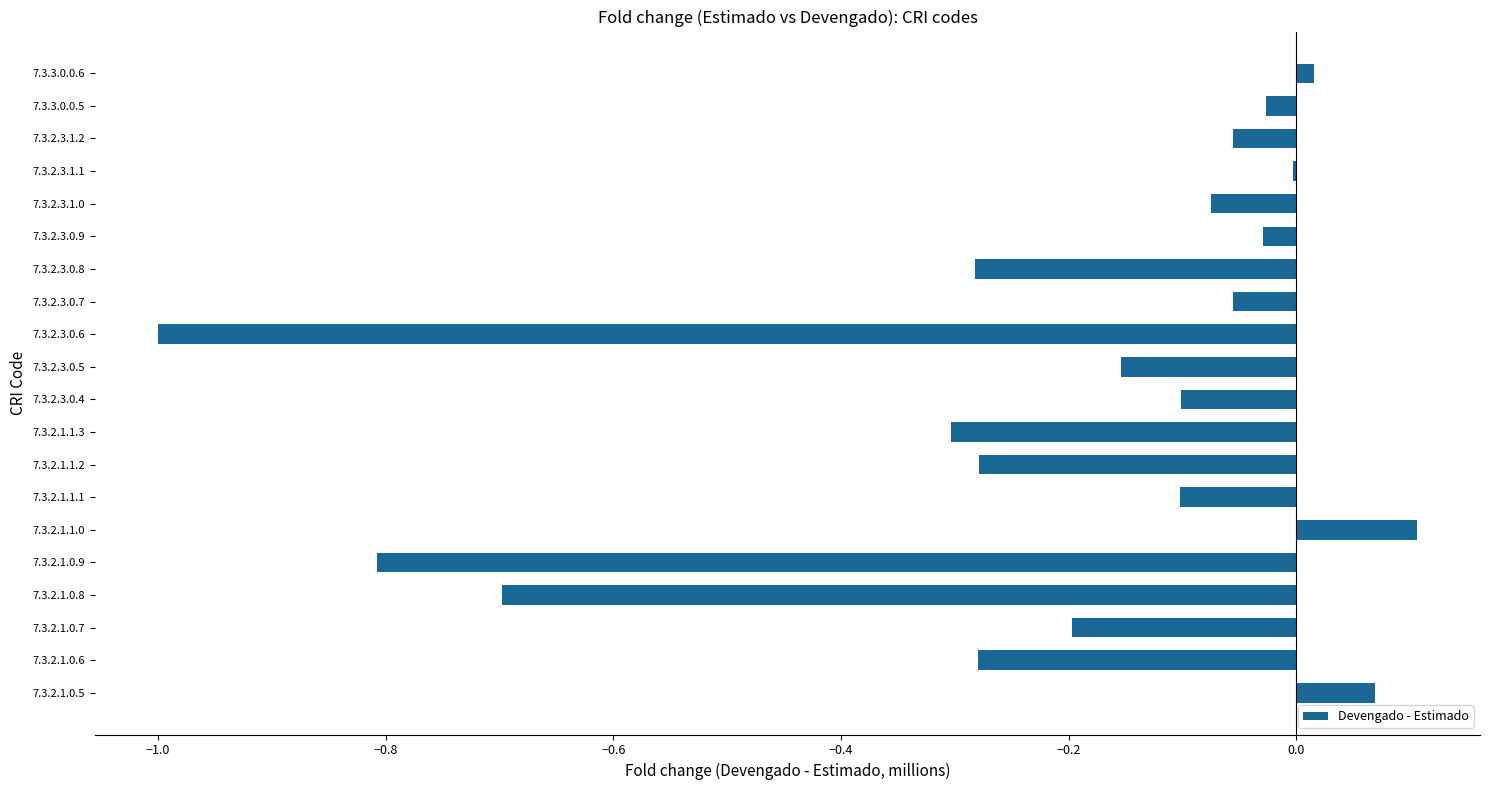

What is the sum of all values?

-4.3